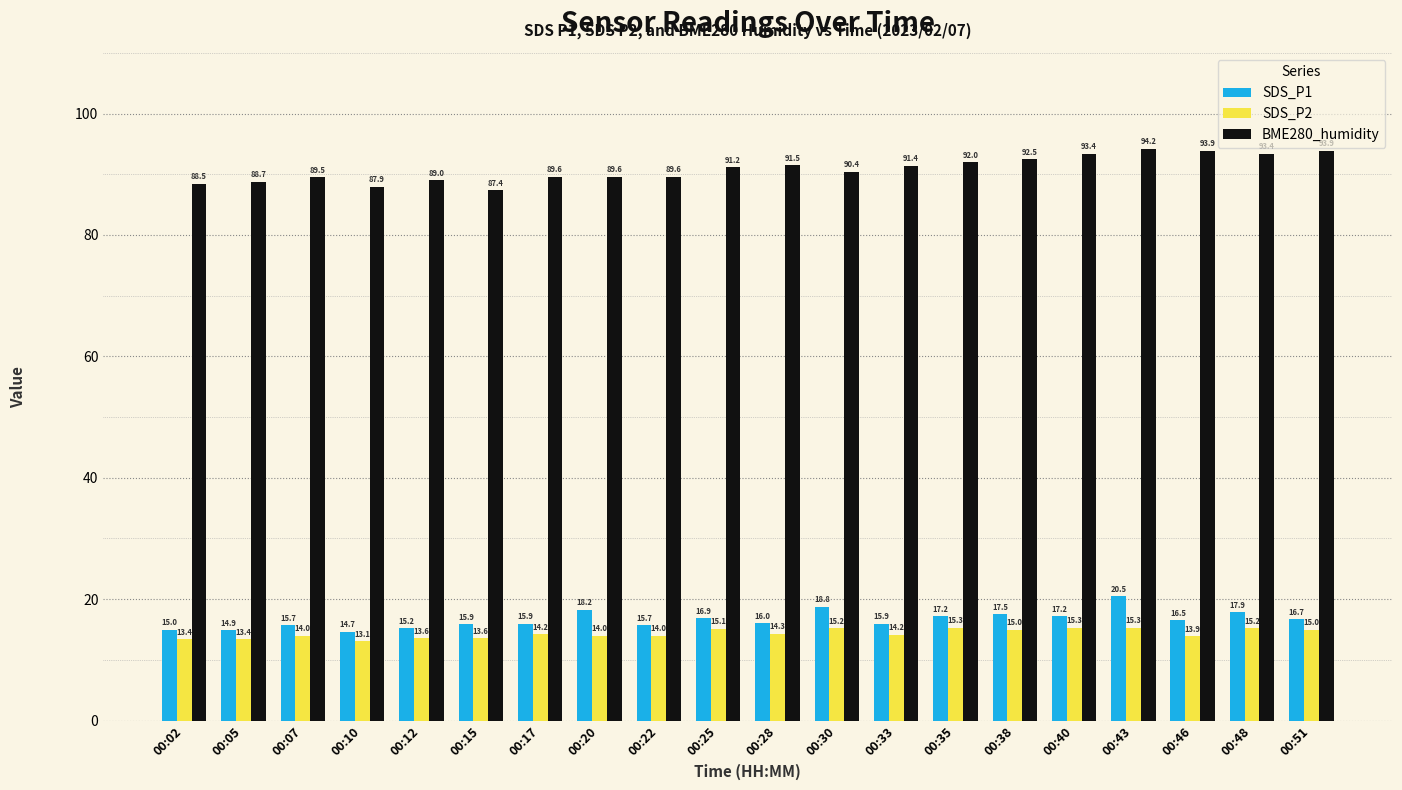

What is the difference between the maximum and minimum values in the BME280_humidity series?

6.8